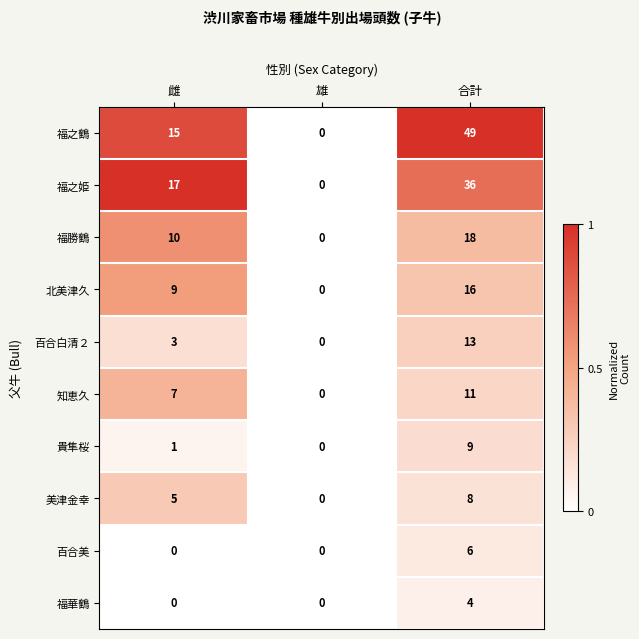

What is the maximum value shown in the chart?

49